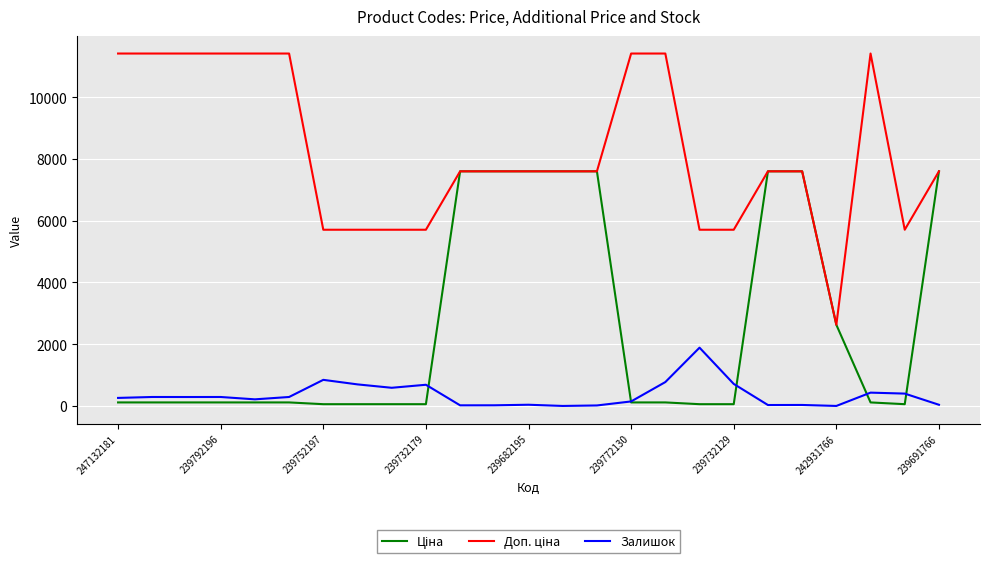

What is the maximum value for Залишок?

1887.0